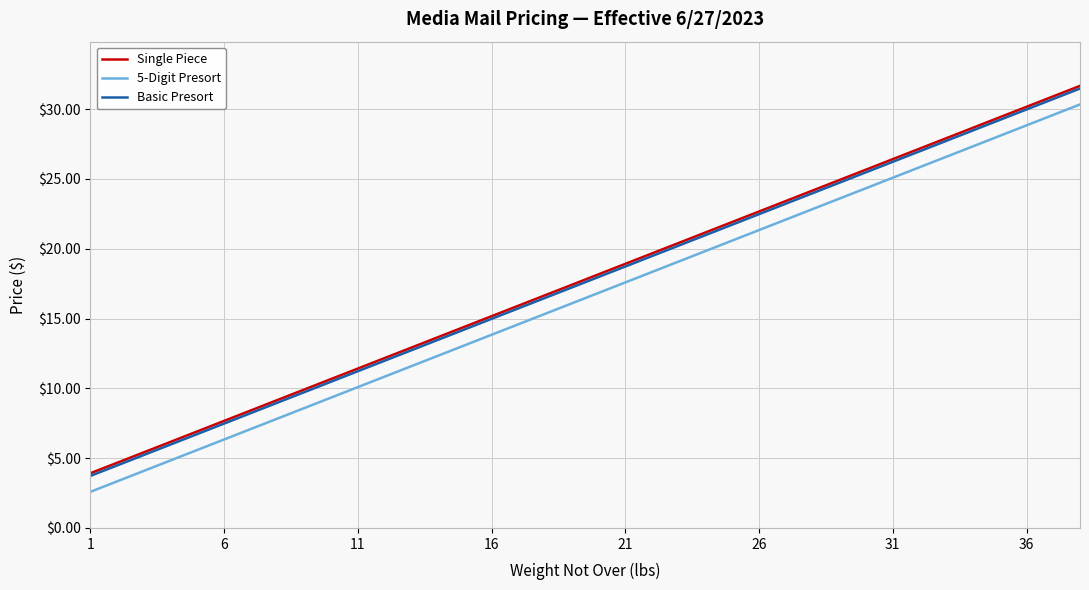

What is the maximum value shown in the chart?

31.7